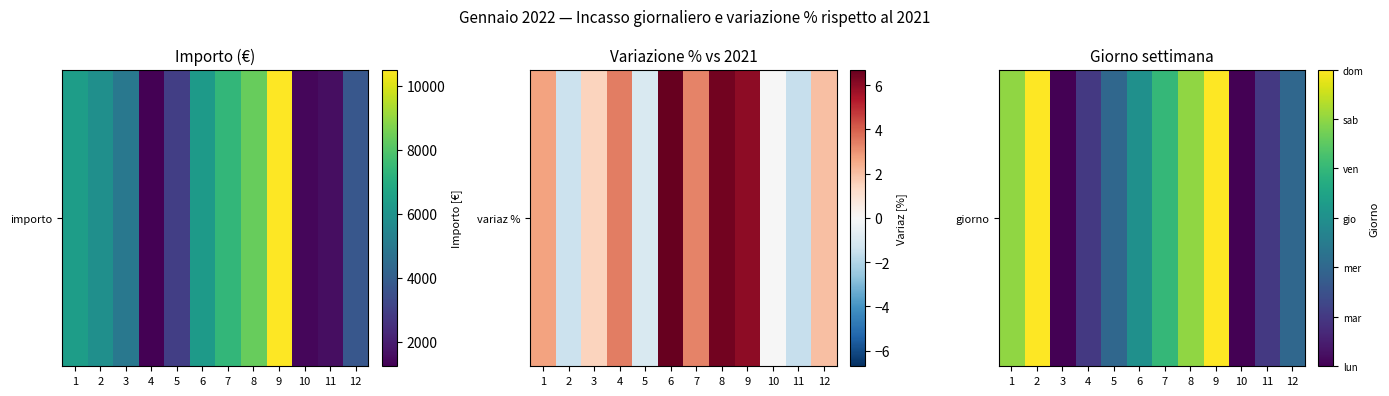

How many data points are above 3?

5